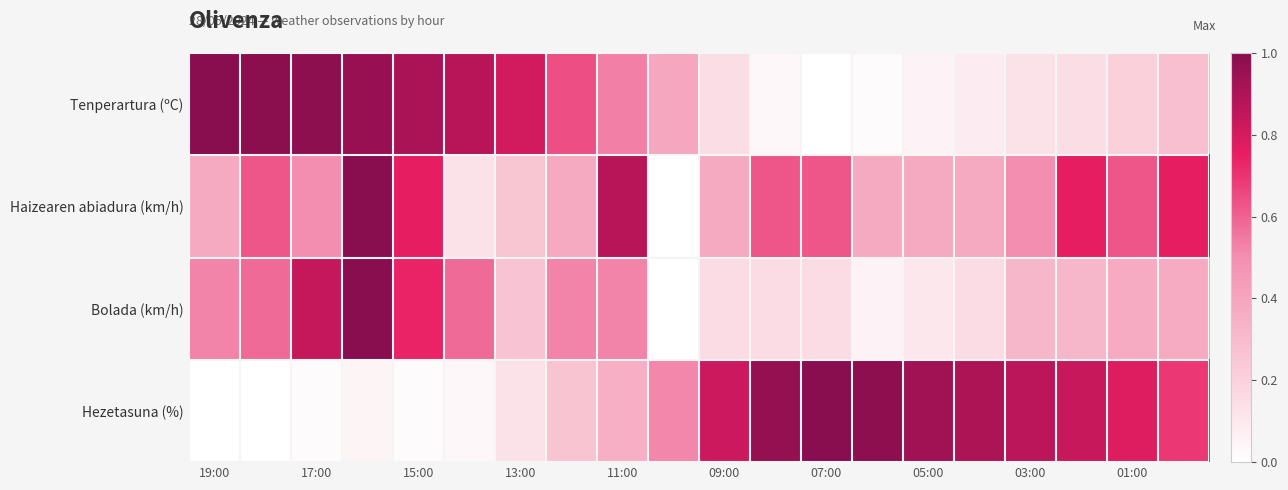

How many categories are shown in the chart?

20